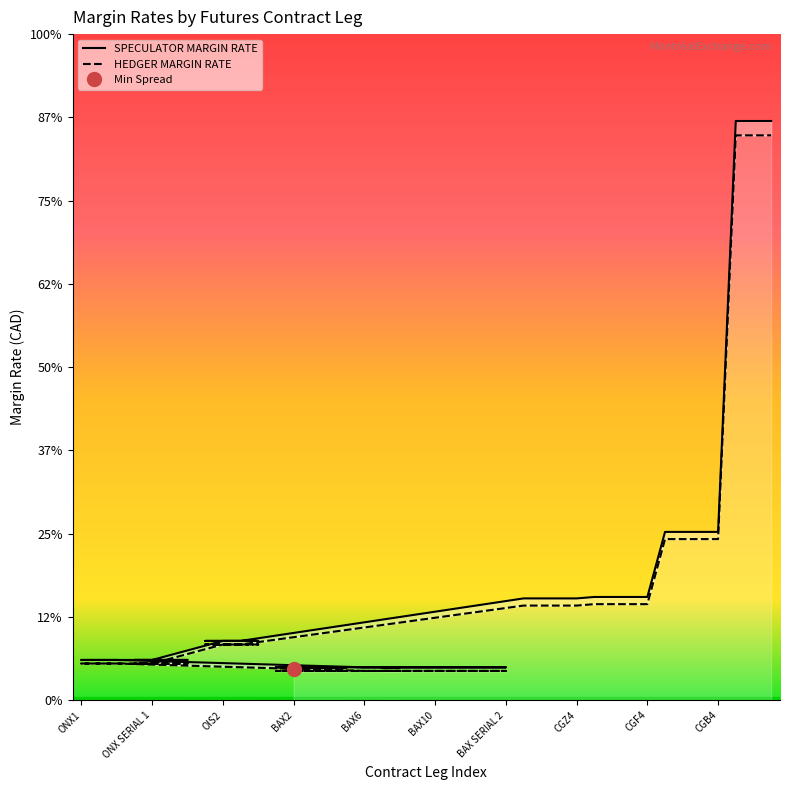

How many distinct data groups are displayed?

2